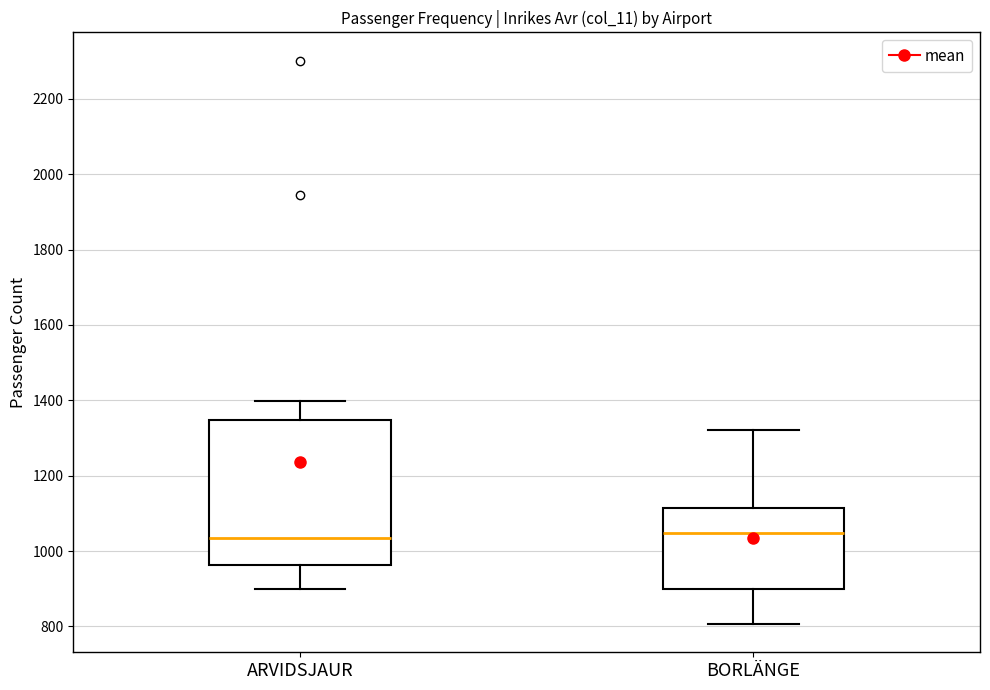

Reading left to right, read every box against the y-axis: the position of its median line, the range the box covers, and the ends of its whiskers. The values are not printed on the chart, so give them approximately, as read against the axis.

ARVIDSJAUR: median 1040, box 960 to 1340, whiskers 900 to 1400
BORLÄNGE: median 1040, box 900 to 1120, whiskers 800 to 1320